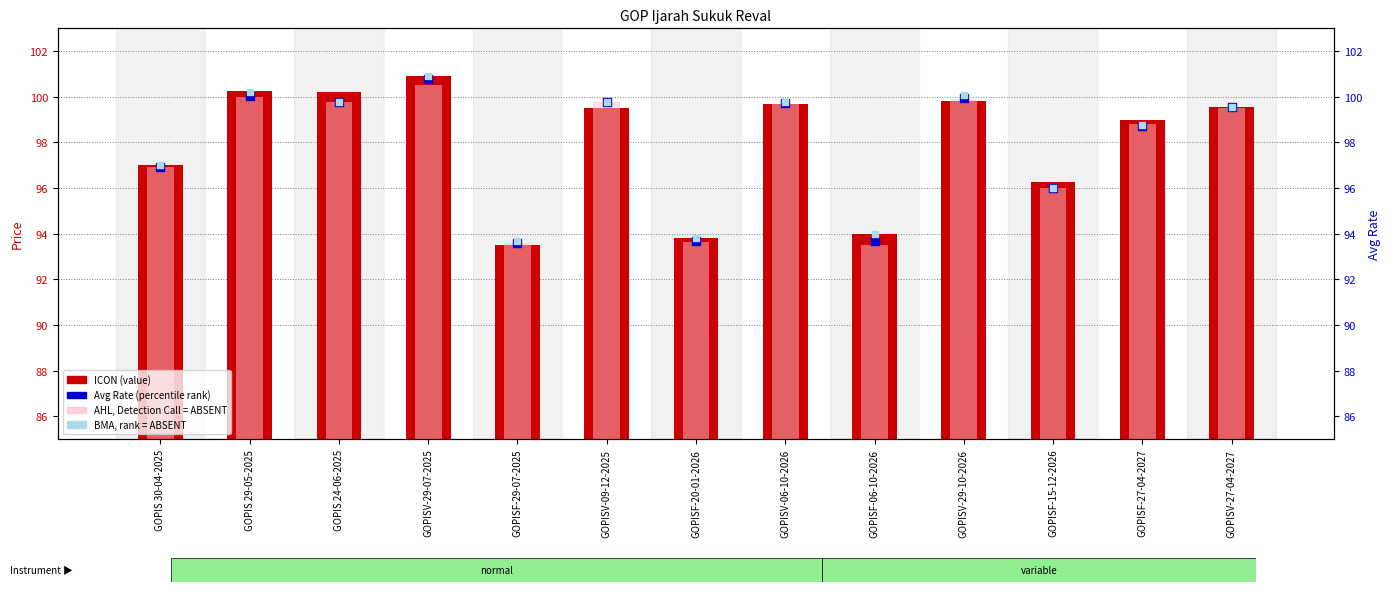

Which series has the largest total across all categories?

ICON